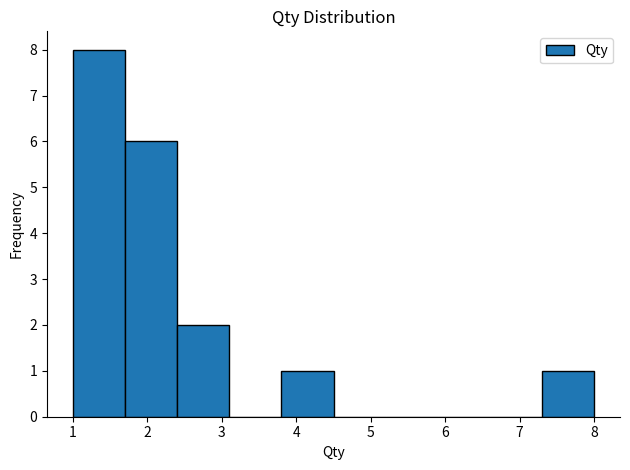

What is the height of the bar covering 1.7 to 2.4 on the x-axis? The values are not printed on the chart, so give them approximately, as read against the axis.

6